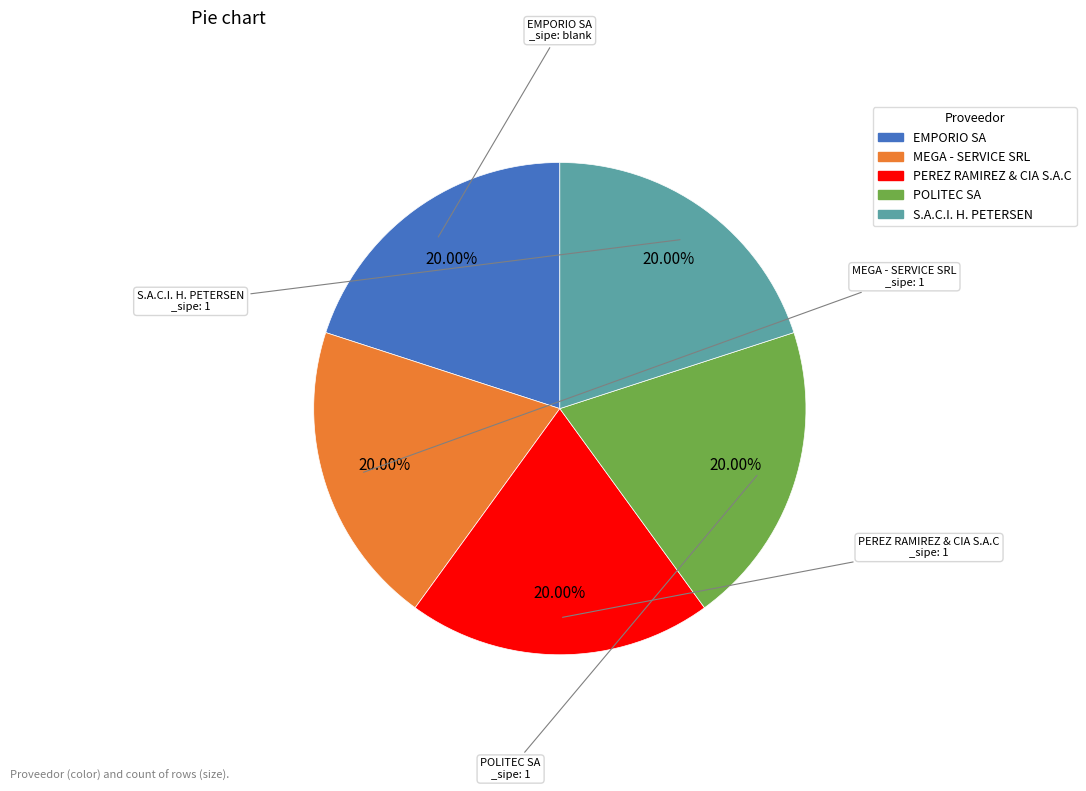

Is EMPORIO SA the majority of the pie?

No